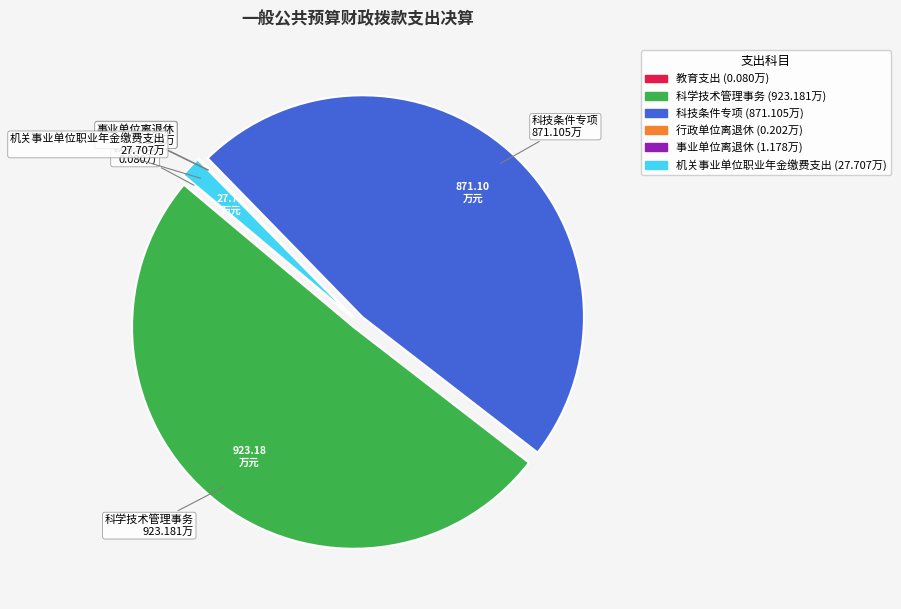

What is the majority slice?

科学技术管理事务